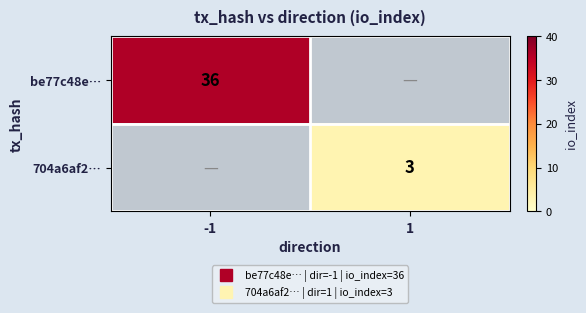

At how many categories does at least one series exceed 33?

1